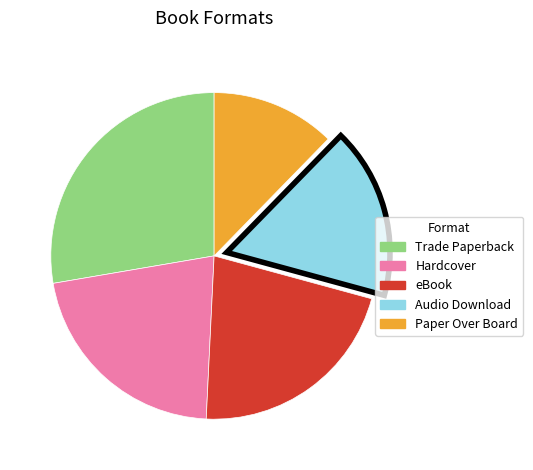

Does any single category account for the majority?

No